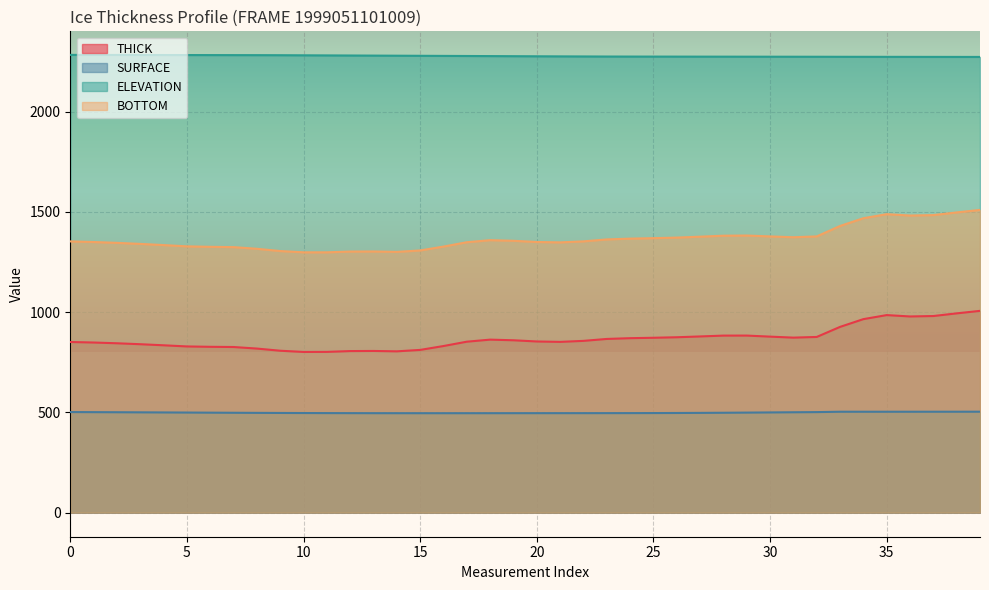

What is the average value of the ELEVATION series?

2276.8